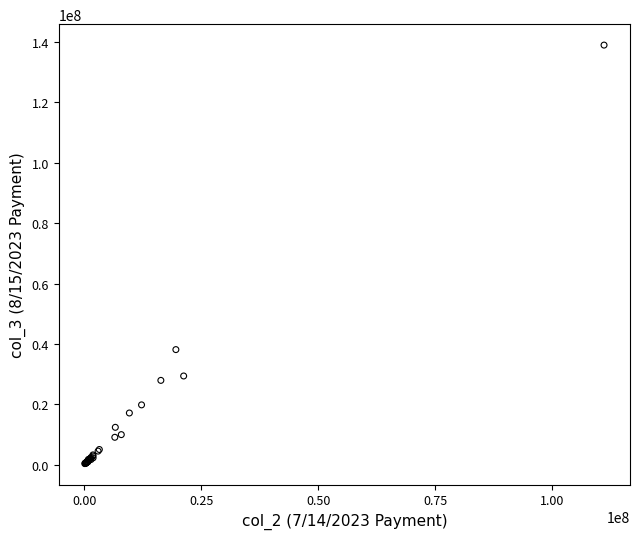

What Y value in the scatter plot is closest to 69643933?

38147373.6